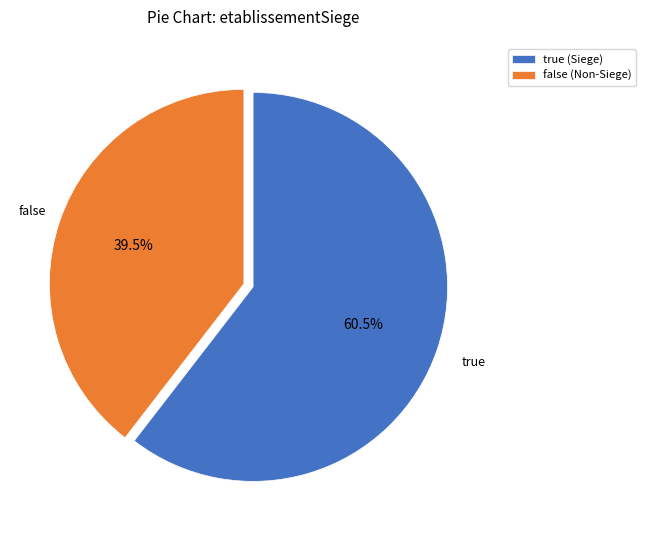

Is there a majority slice in this chart?

Yes